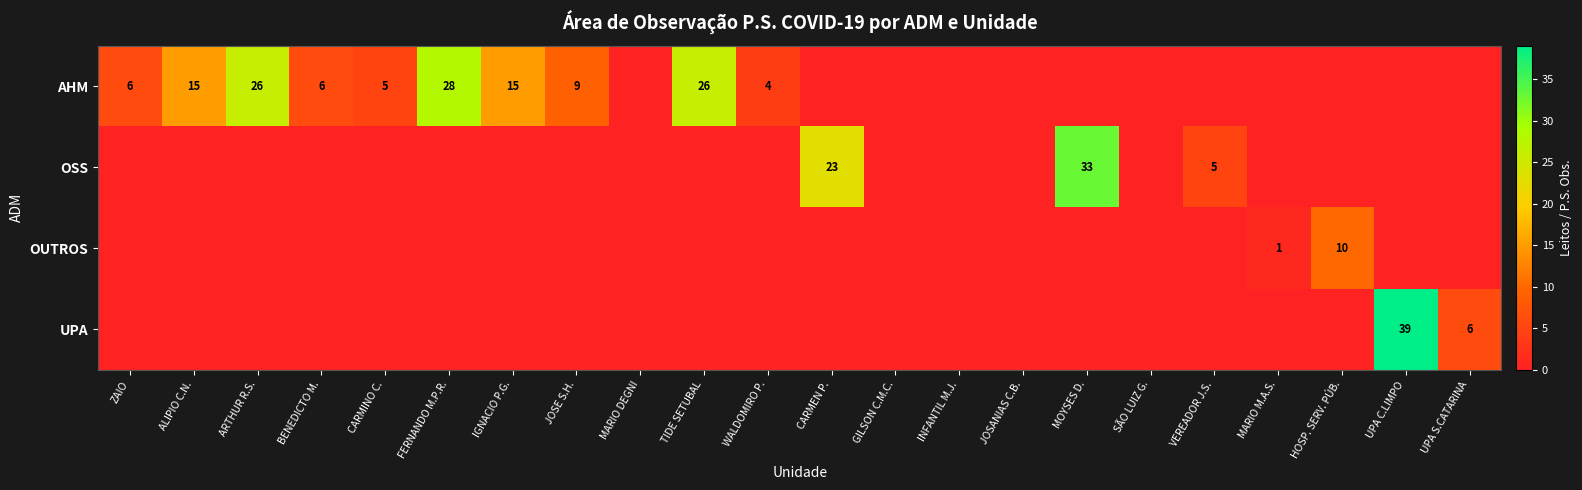

True or false: AHM has a value of 26 at ARTHUR R.S..

True